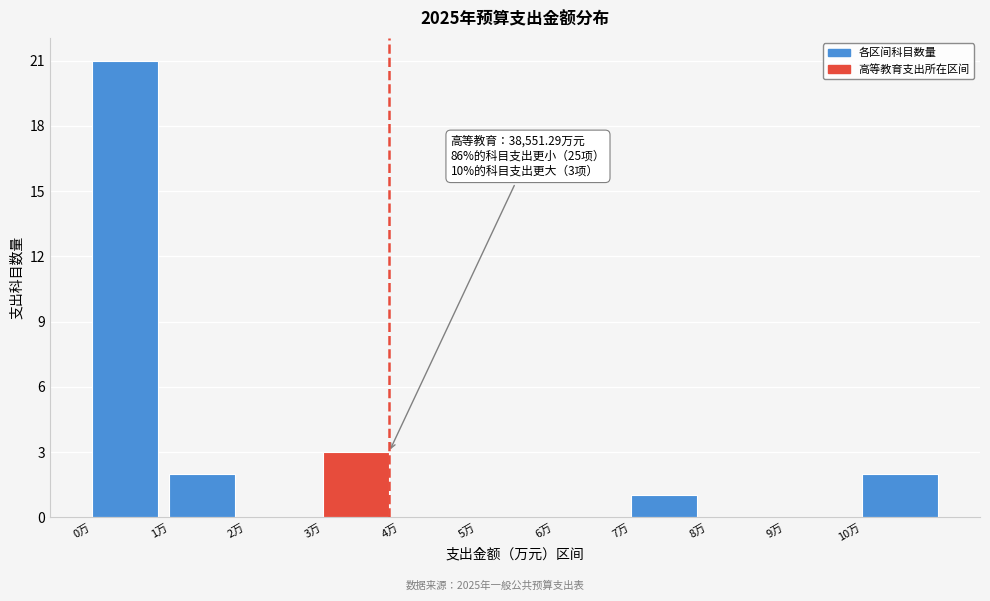

Reading left to right, list all the values displayed in this chart.

0万=21	1万=2	2万=0	3万=3	4万=0	5万=0	6万=0	7万=1	8万=0	9万=0	10万=2